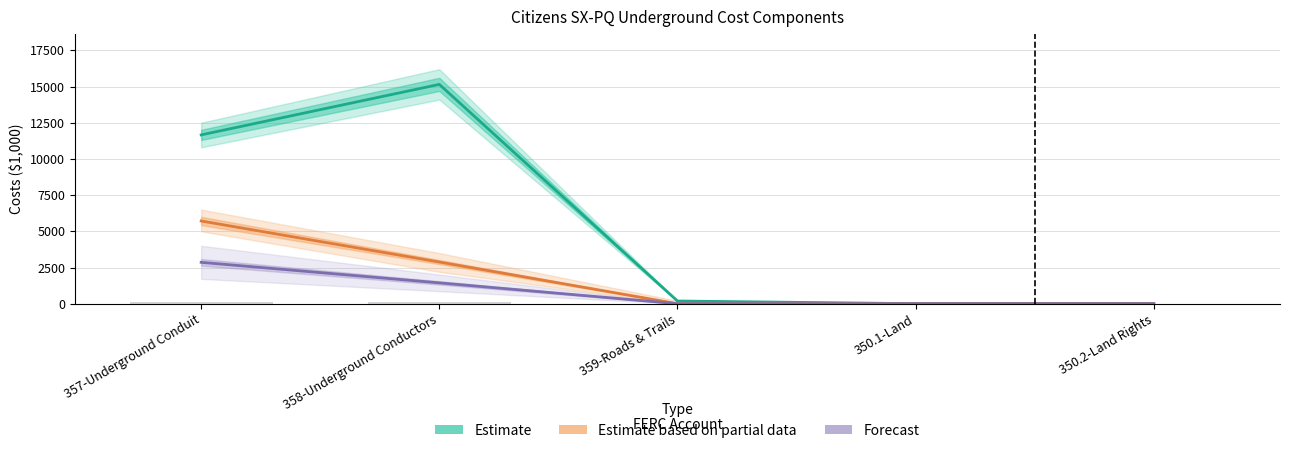

At 350.1-Land, list the series in order from smallest to largest.

Total Costs (Estimate), Amounts (Estimate based on partial data), Forecast